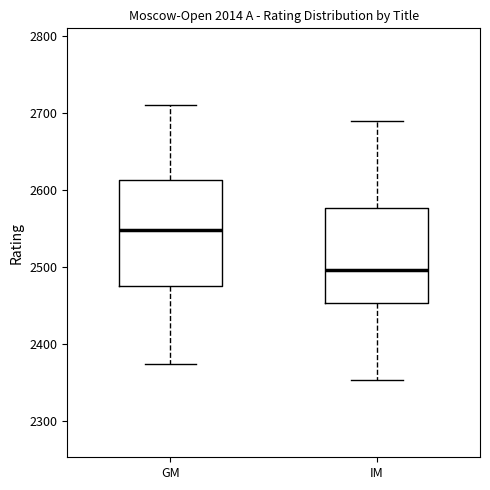

Where does the lower whisker of the box for GM end on the y-axis? The values are not printed on the chart, so give them approximately, as read against the axis.

2370